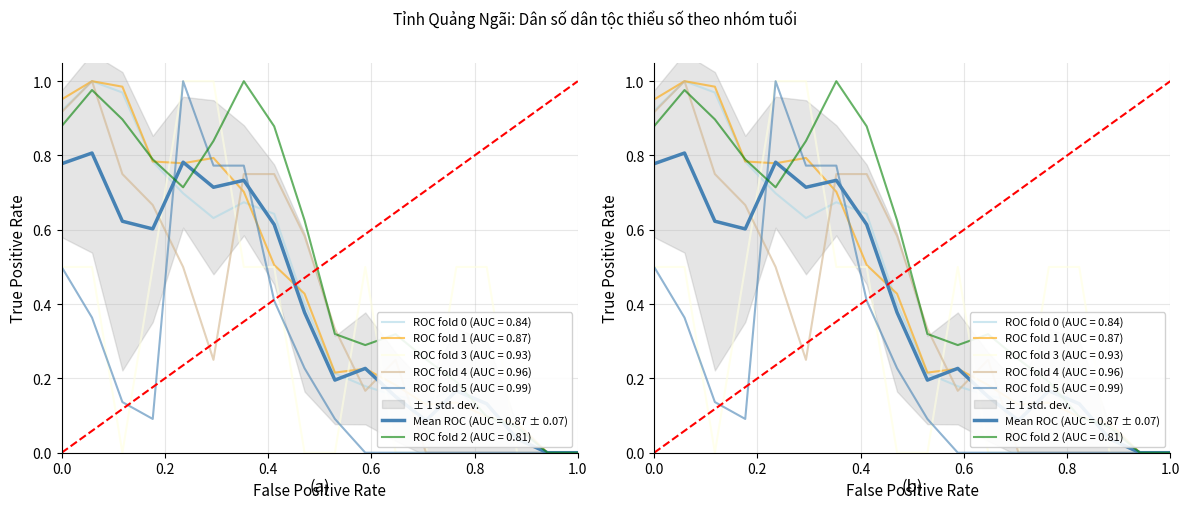

True or false: Xơ Đăng Nam has a value of 0.1 at 75-79.

False